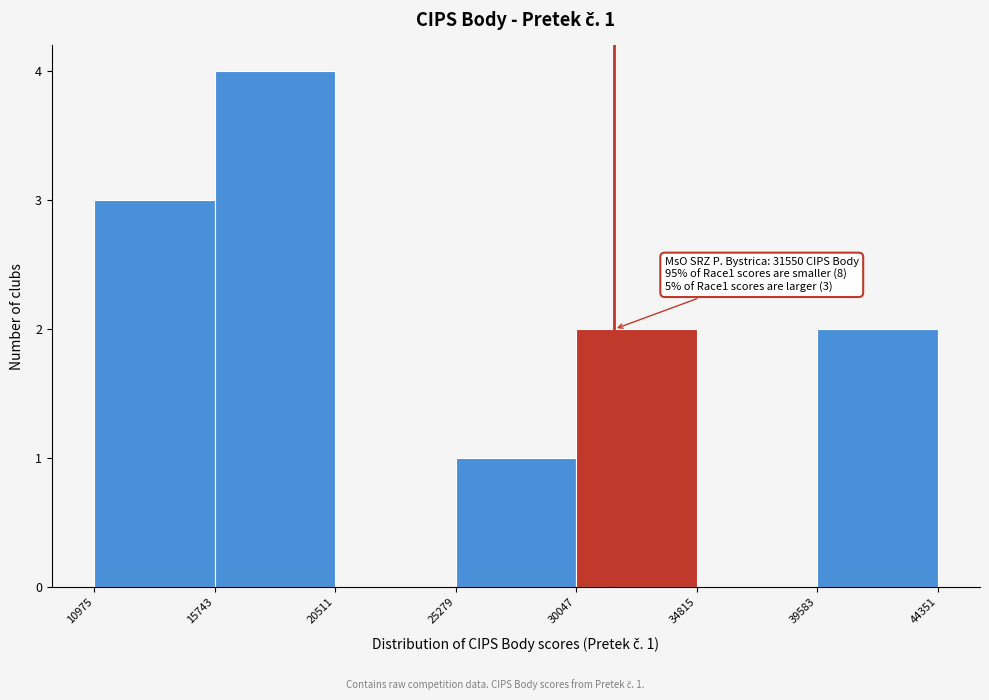

Over which range of the x-axis is the bar tallest?

15743 to 20511